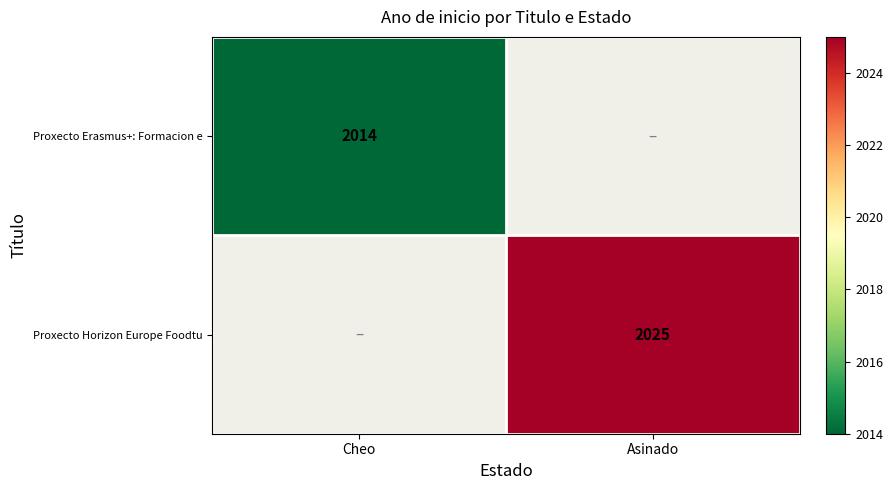

The Proxecto Erasmus+: Formacion e series shows 2014 at Cheo. True or false?

True